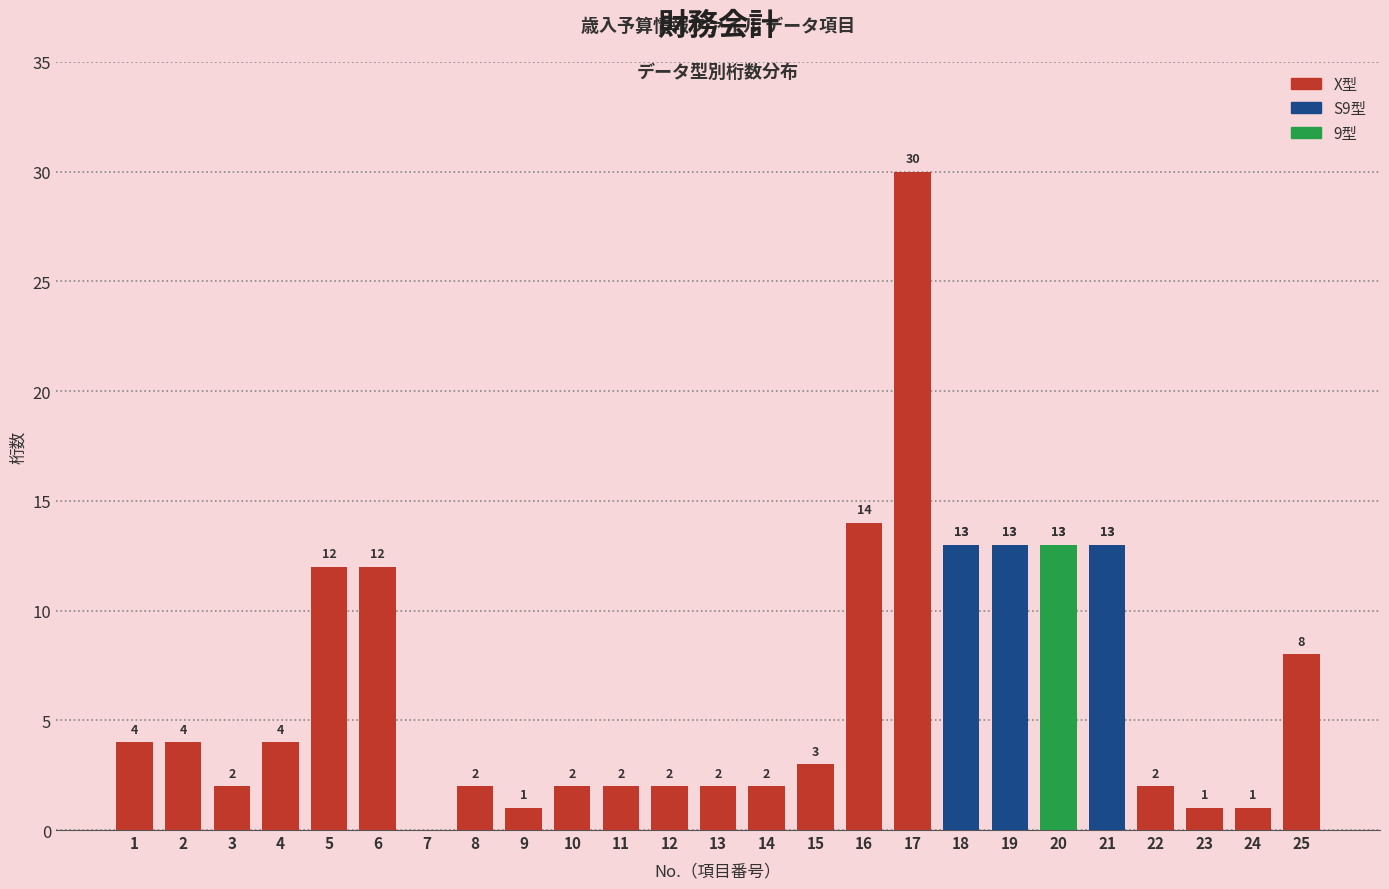

What are all the series names shown in the legend?

X型, S9型, 9型